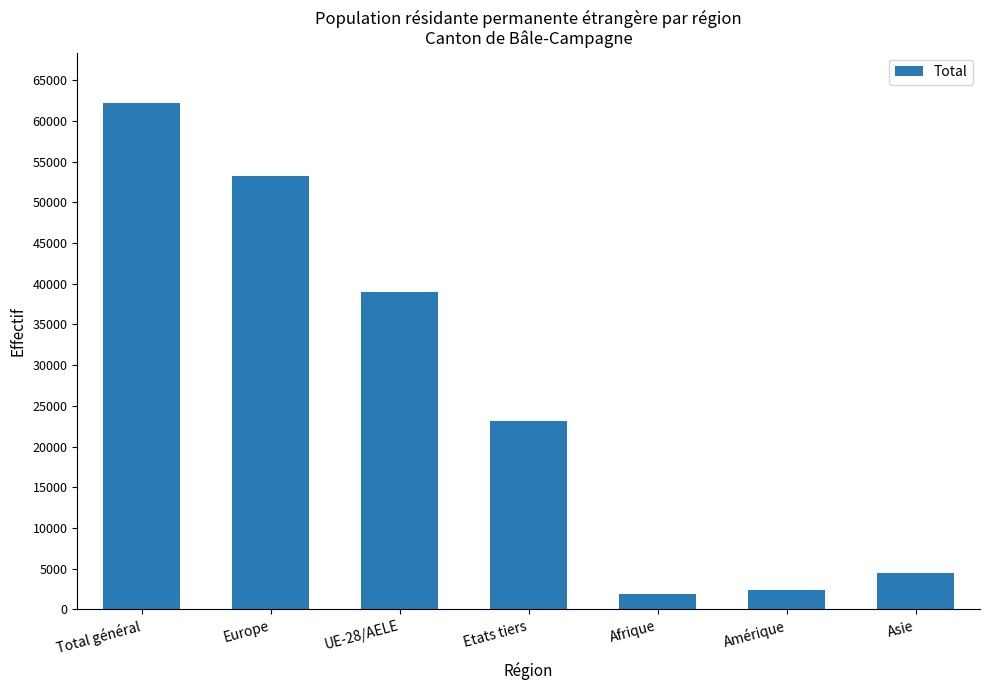

What is the average value?

26610